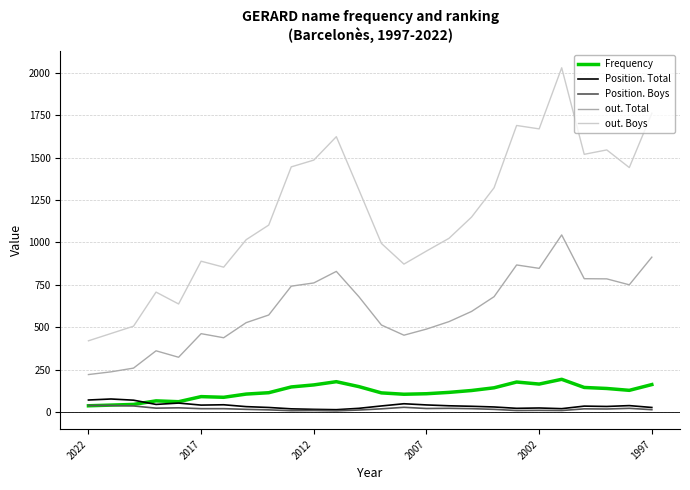

What is the maximum value shown in the chart?

2029